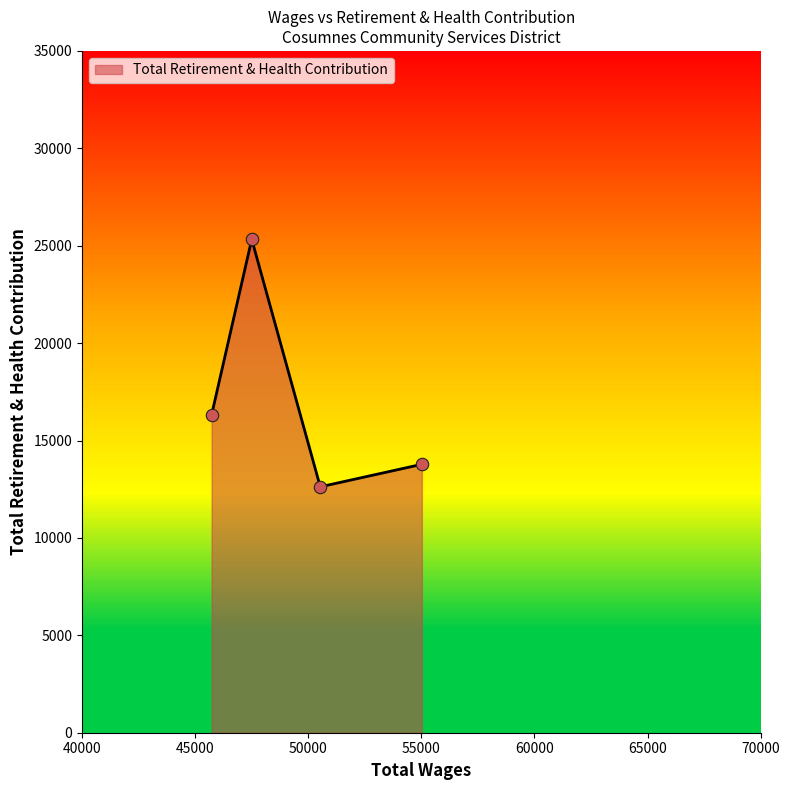

What is the change in value from 47502.0 to 45729.0?

-9003